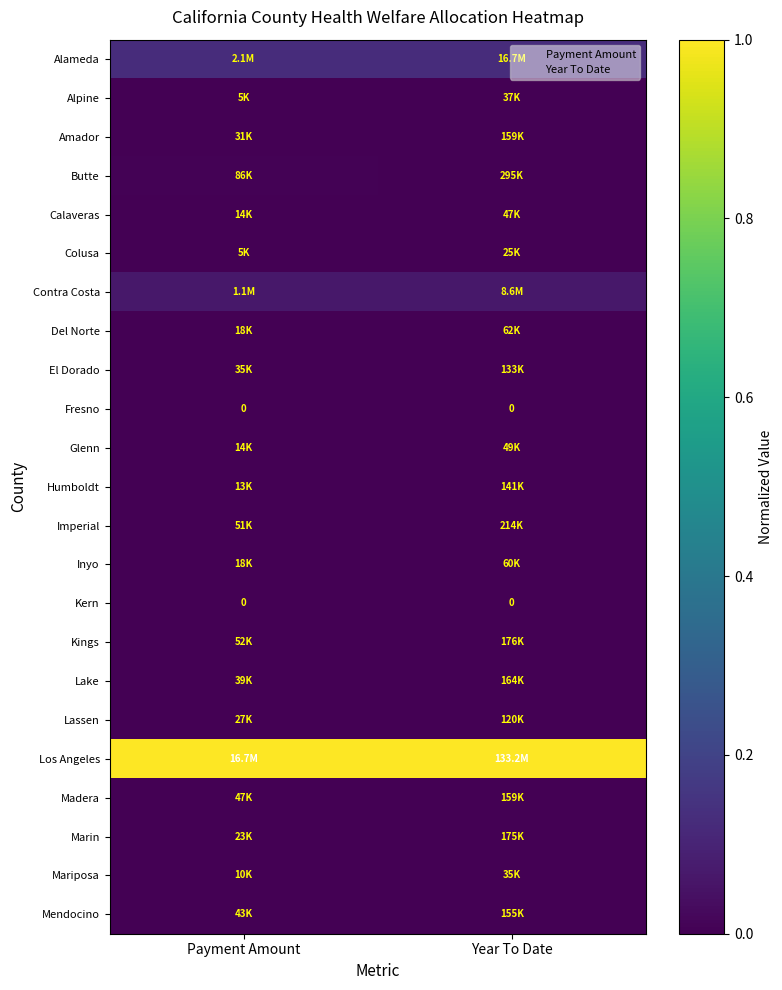

At how many categories does at least one series exceed 0?

2